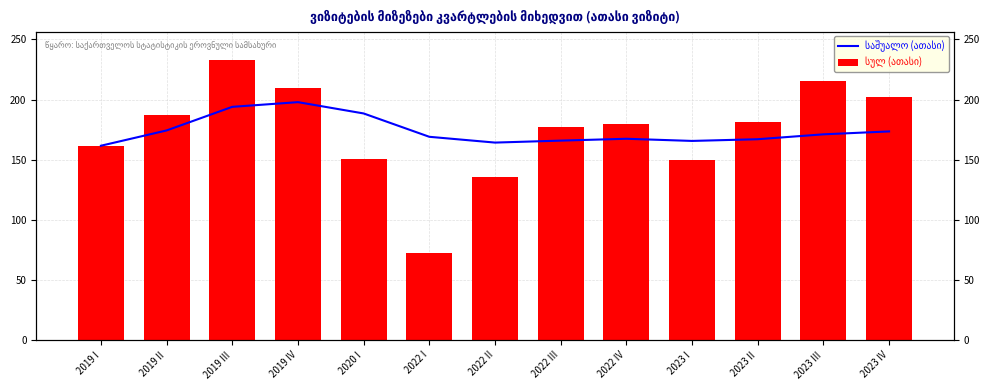

What is the label of the 2nd bar from the right?

2023 III